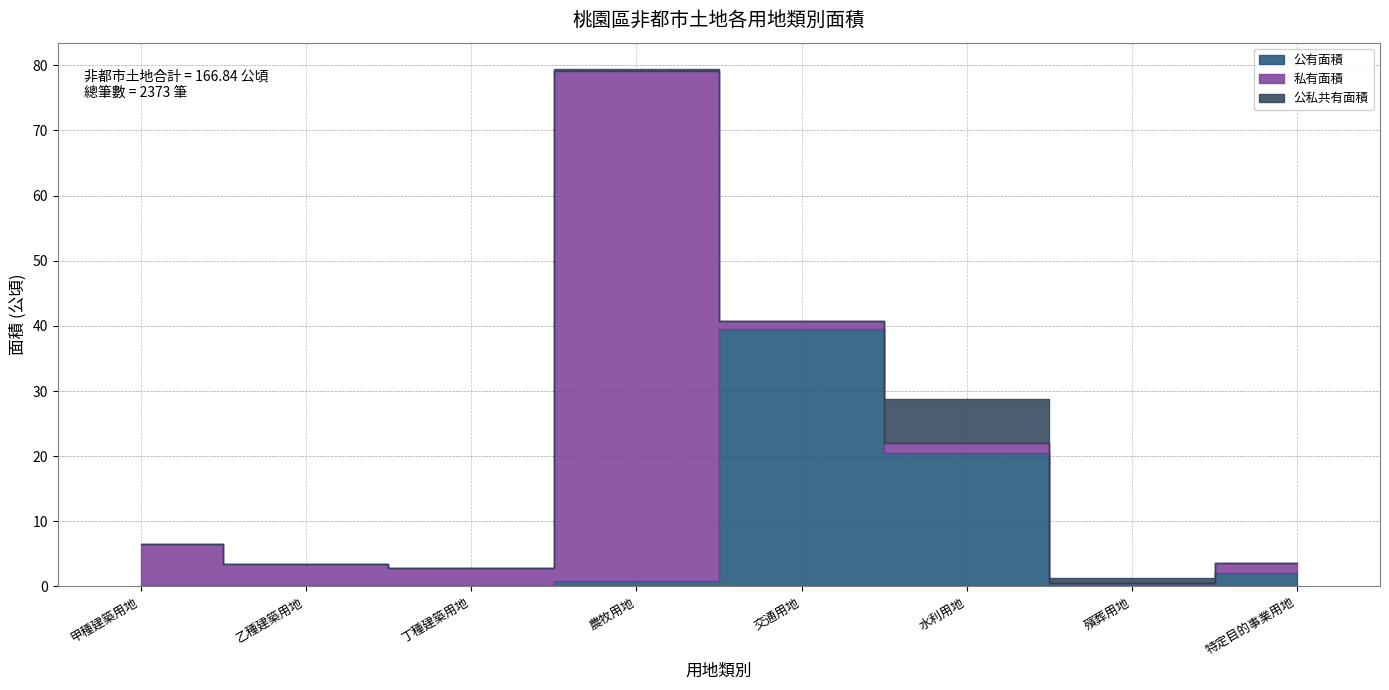

Where is the first local maximum for 私有面積?

農牧用地